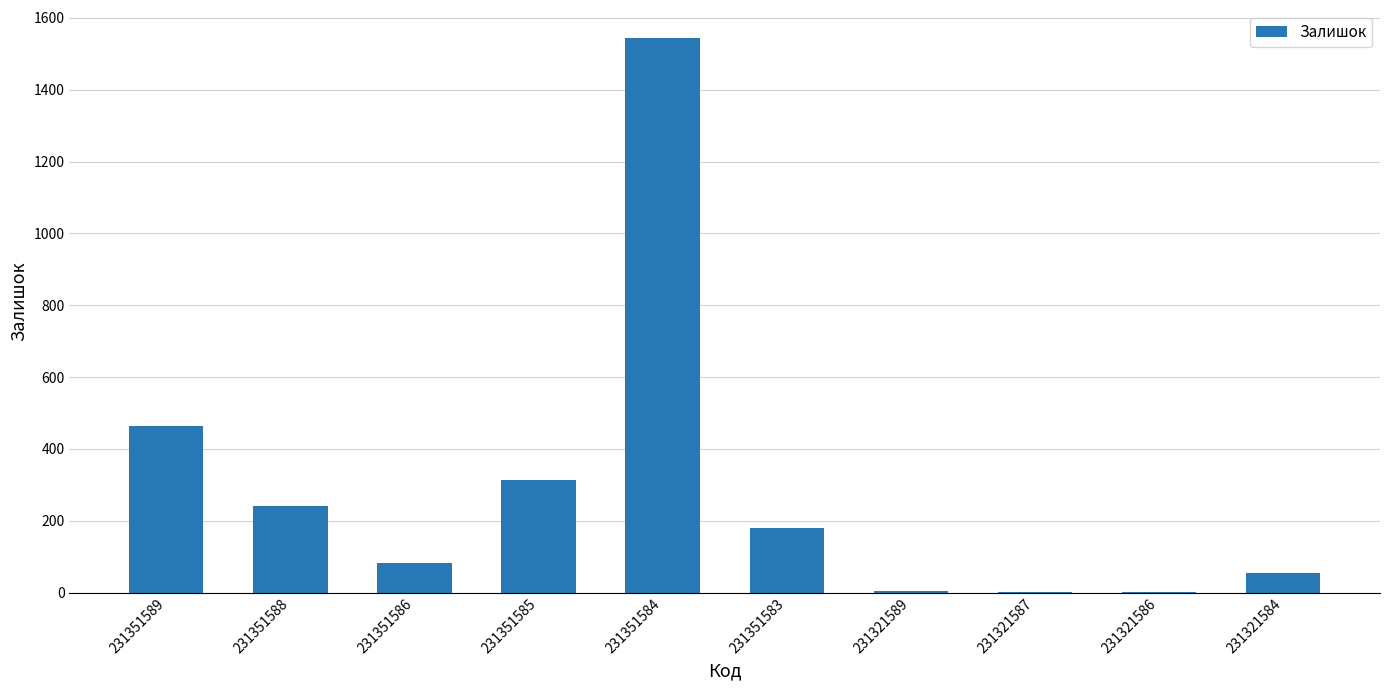

What is the greatest value displayed?

1545